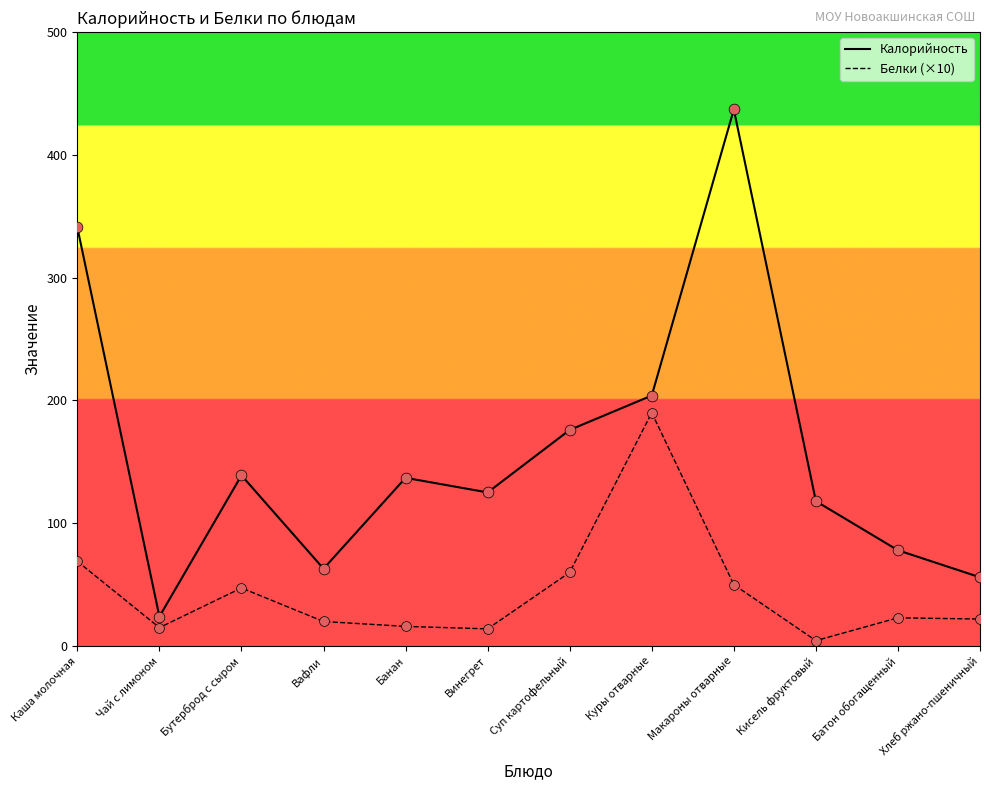

Which series has the widest spread of values?

Калорийность